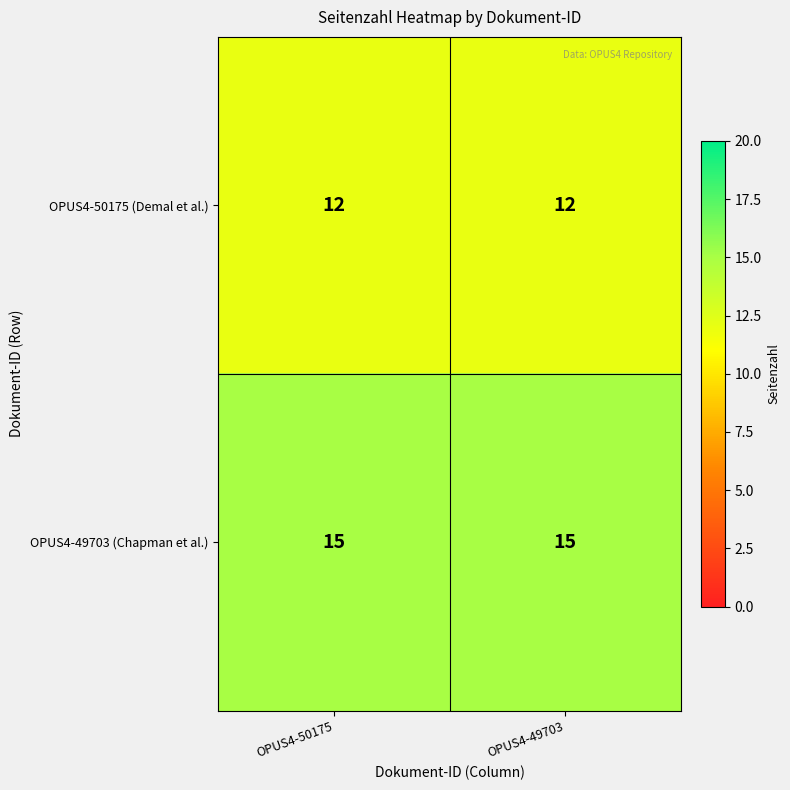

Which series has the largest total across all categories?

OPUS4-49703 (Chapman et al.)